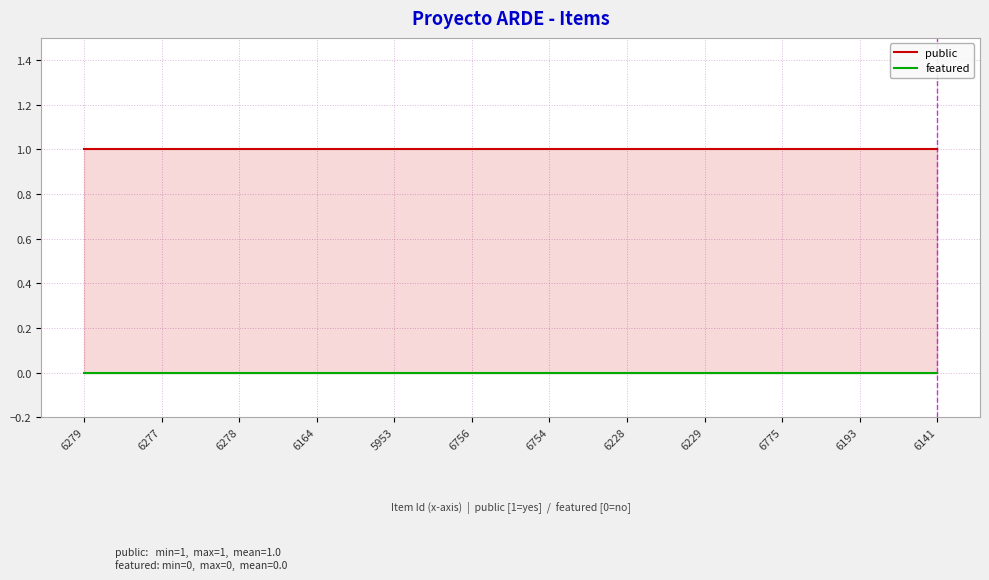

Reading left to right, list all the values displayed in this chart.

public: 6279=1	6277=1	6278=1	6164=1	5953=1	6756=1	6754=1	6228=1	6229=1	6775=1	6193=1	6141=1
featured: 6279=0	6277=0	6278=0	6164=0	5953=0	6756=0	6754=0	6228=0	6229=0	6775=0	6193=0	6141=0